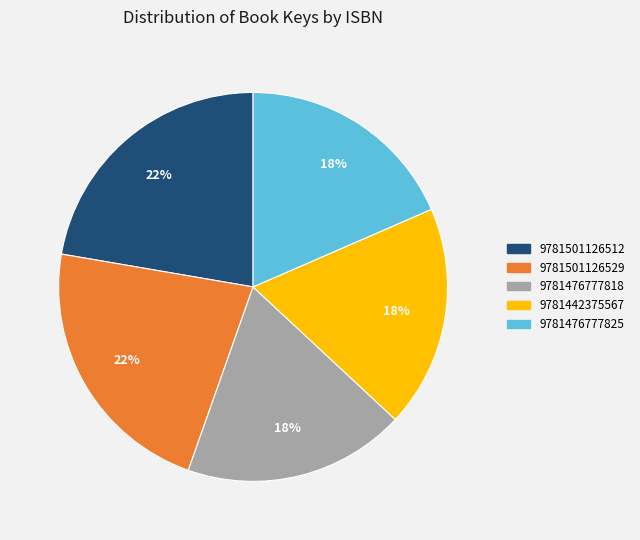

Do 9781501126529 and 9781476777818 together represent more than half of the pie?

No